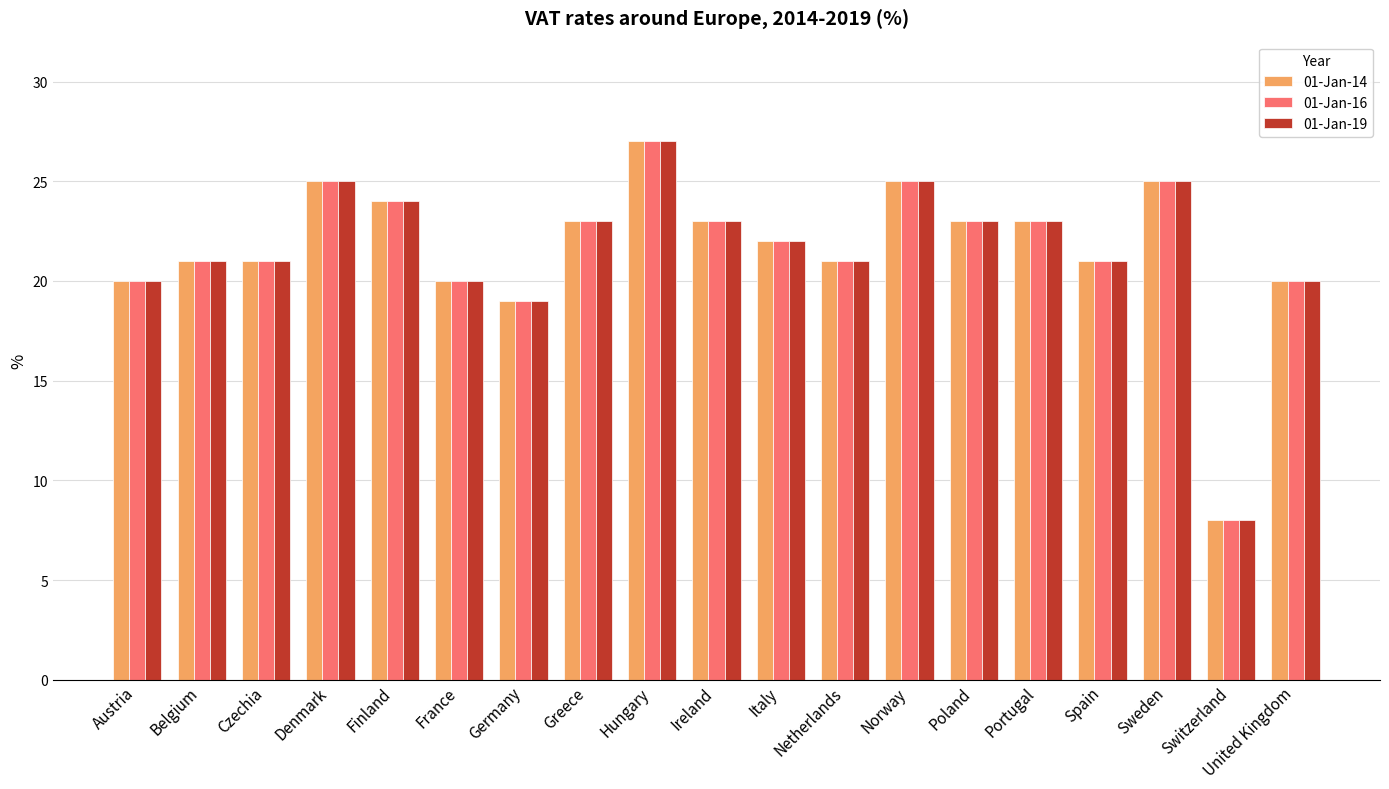

Reading right to left, transcribe all the data shown in this chart.

01-Jan-14: 20	8	25	21	23	23	25	21	22	23	27	23	19	20	24	25	21	21	20
01-Jan-16: 20	8	25	21	23	23	25	21	22	23	27	23	19	20	24	25	21	21	20
01-Jan-19: 20	8	25	21	23	23	25	21	22	23	27	23	19	20	24	25	21	21	20